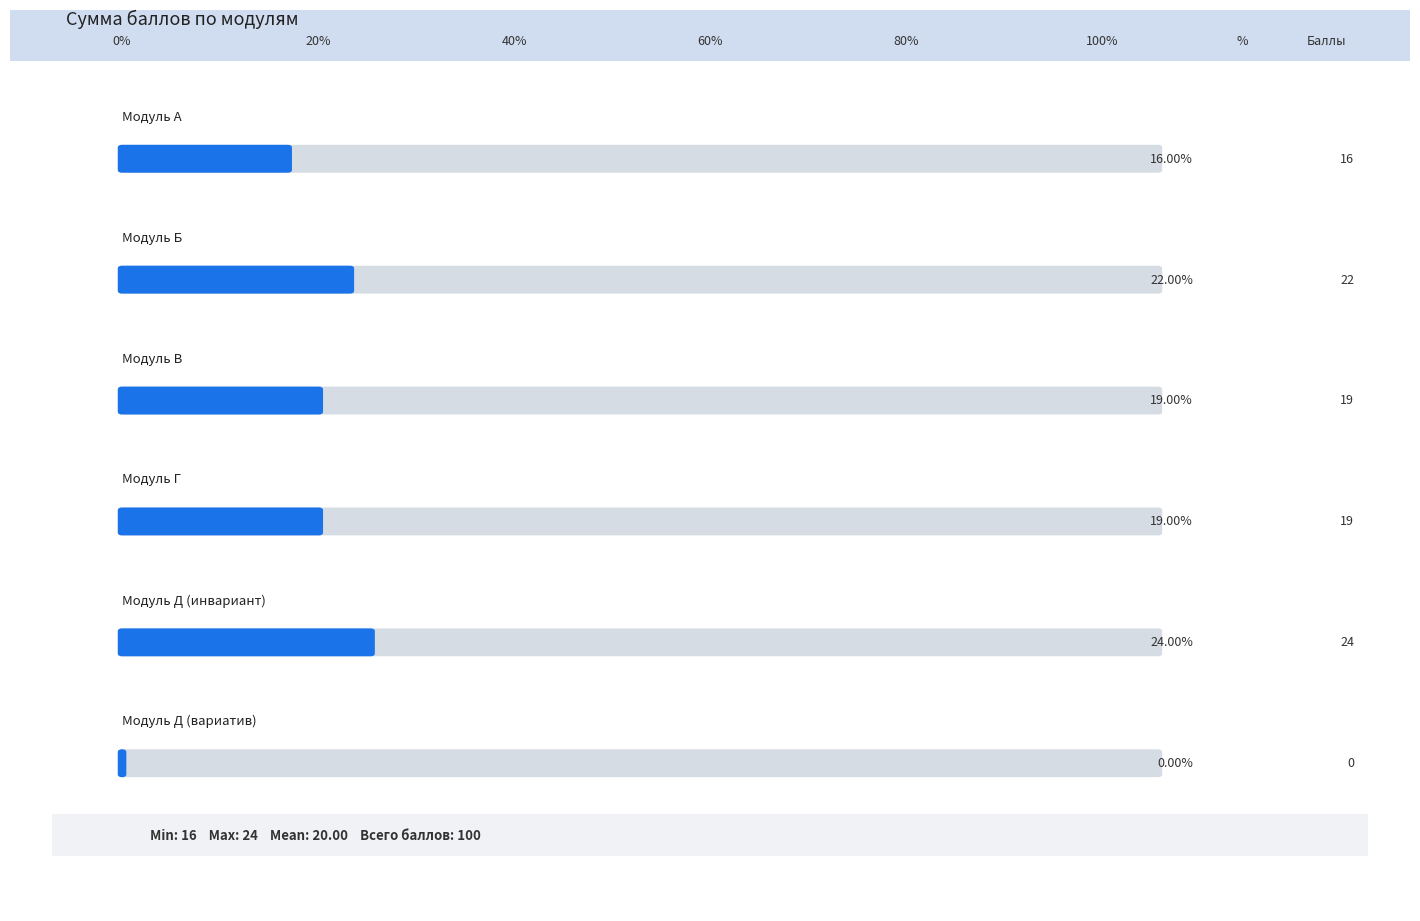

The chart shows a value of 10 at Модуль В. True or false?

False